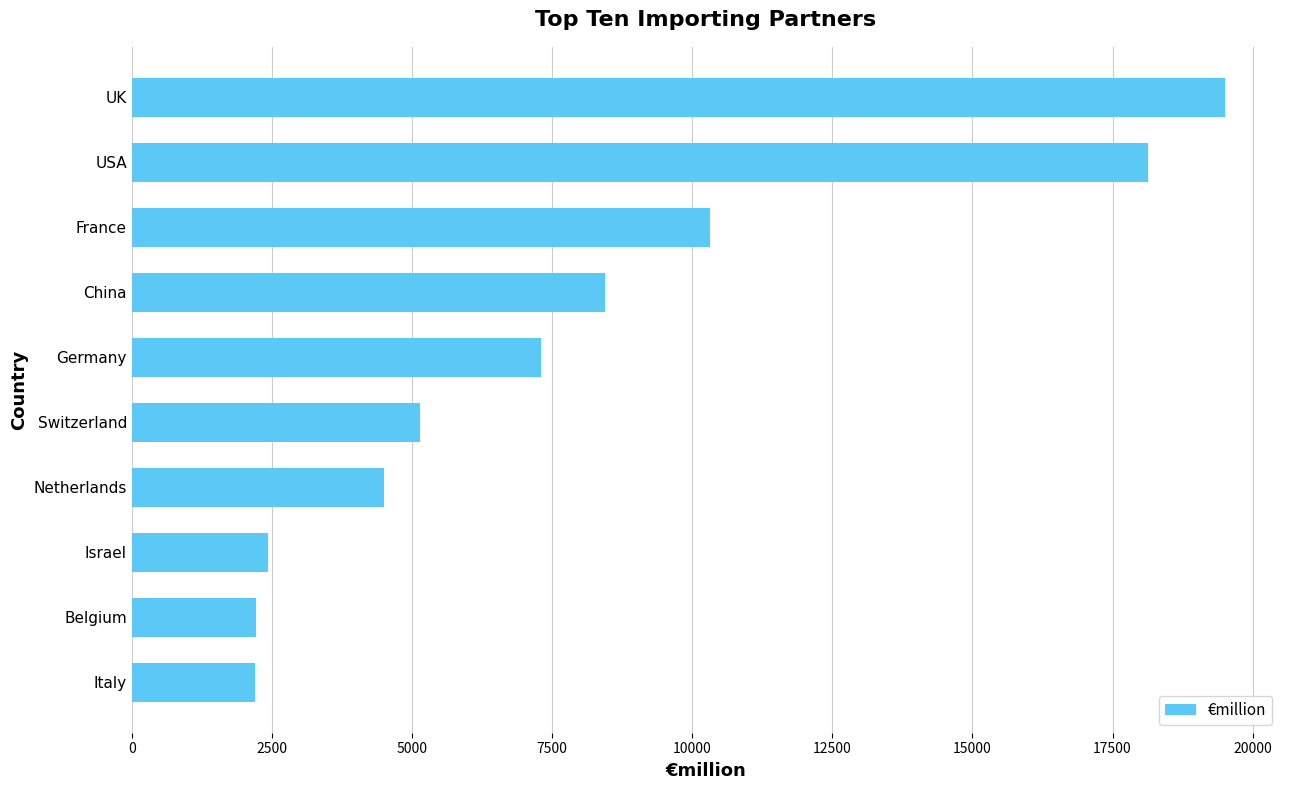

What is the difference between the maximum and minimum values?

17319.7